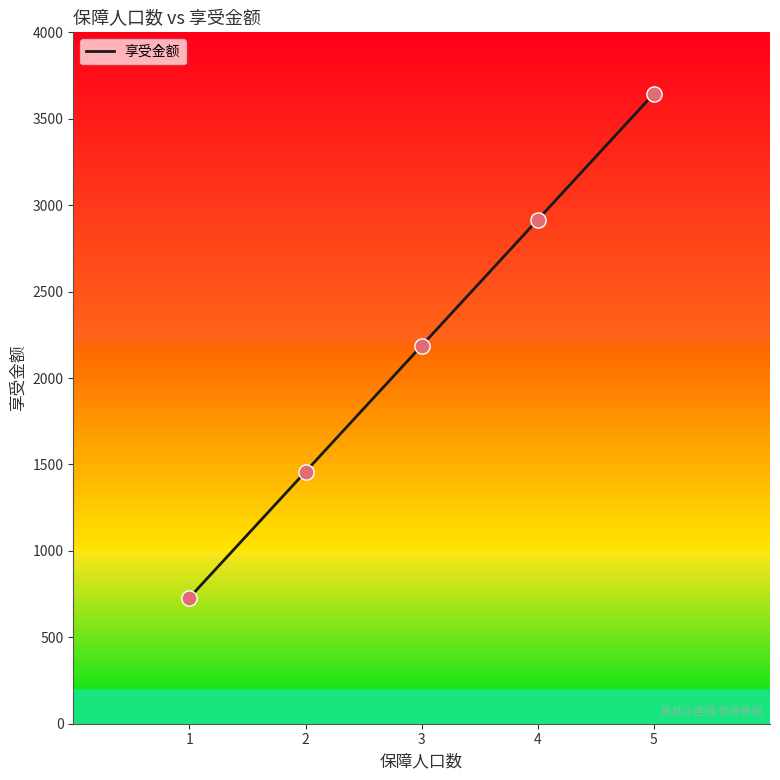

Which has a higher value, 4 or 3?

4